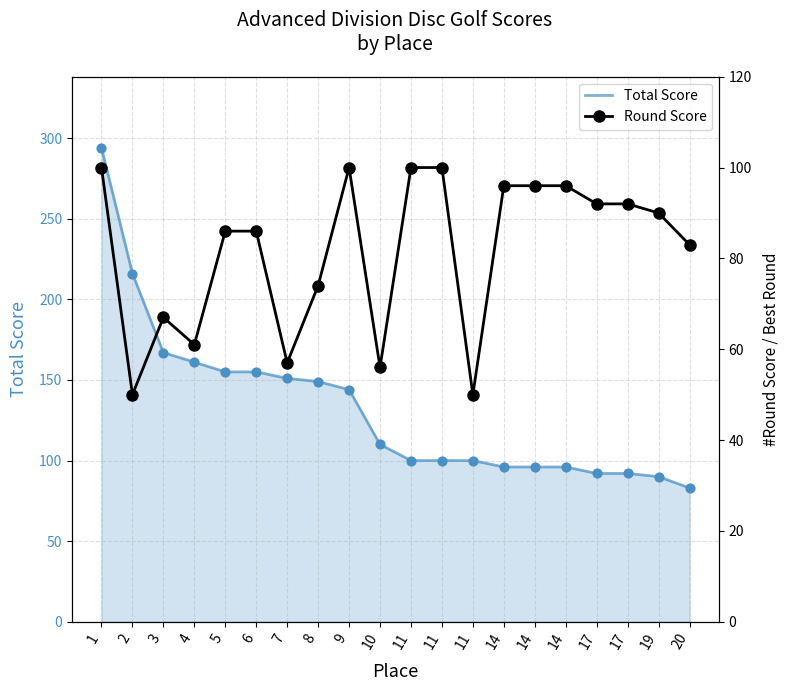

Which series contains the lowest Y value?

Round Score